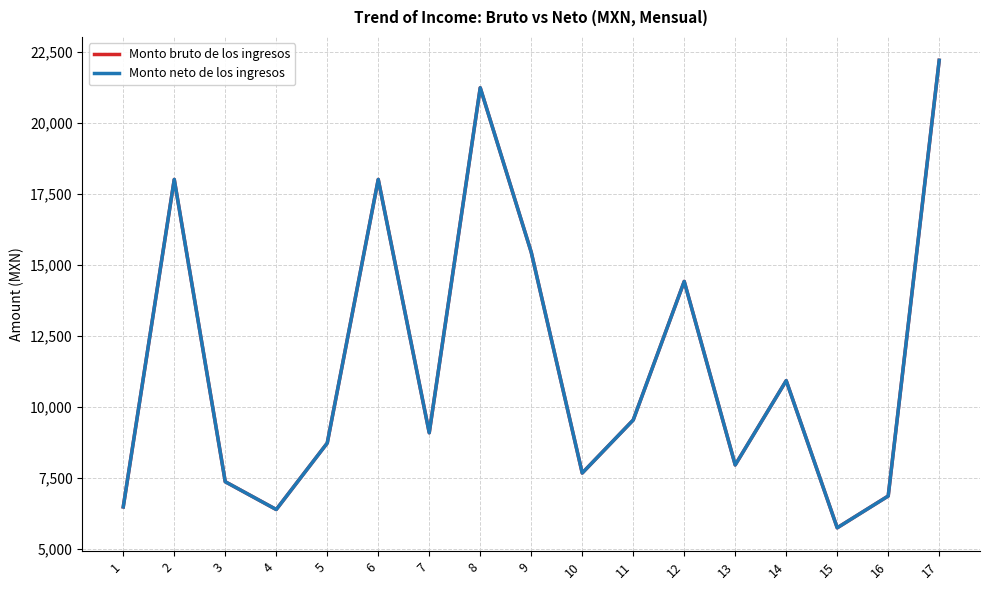

Does the chart display data point markers on the line(s)?

No